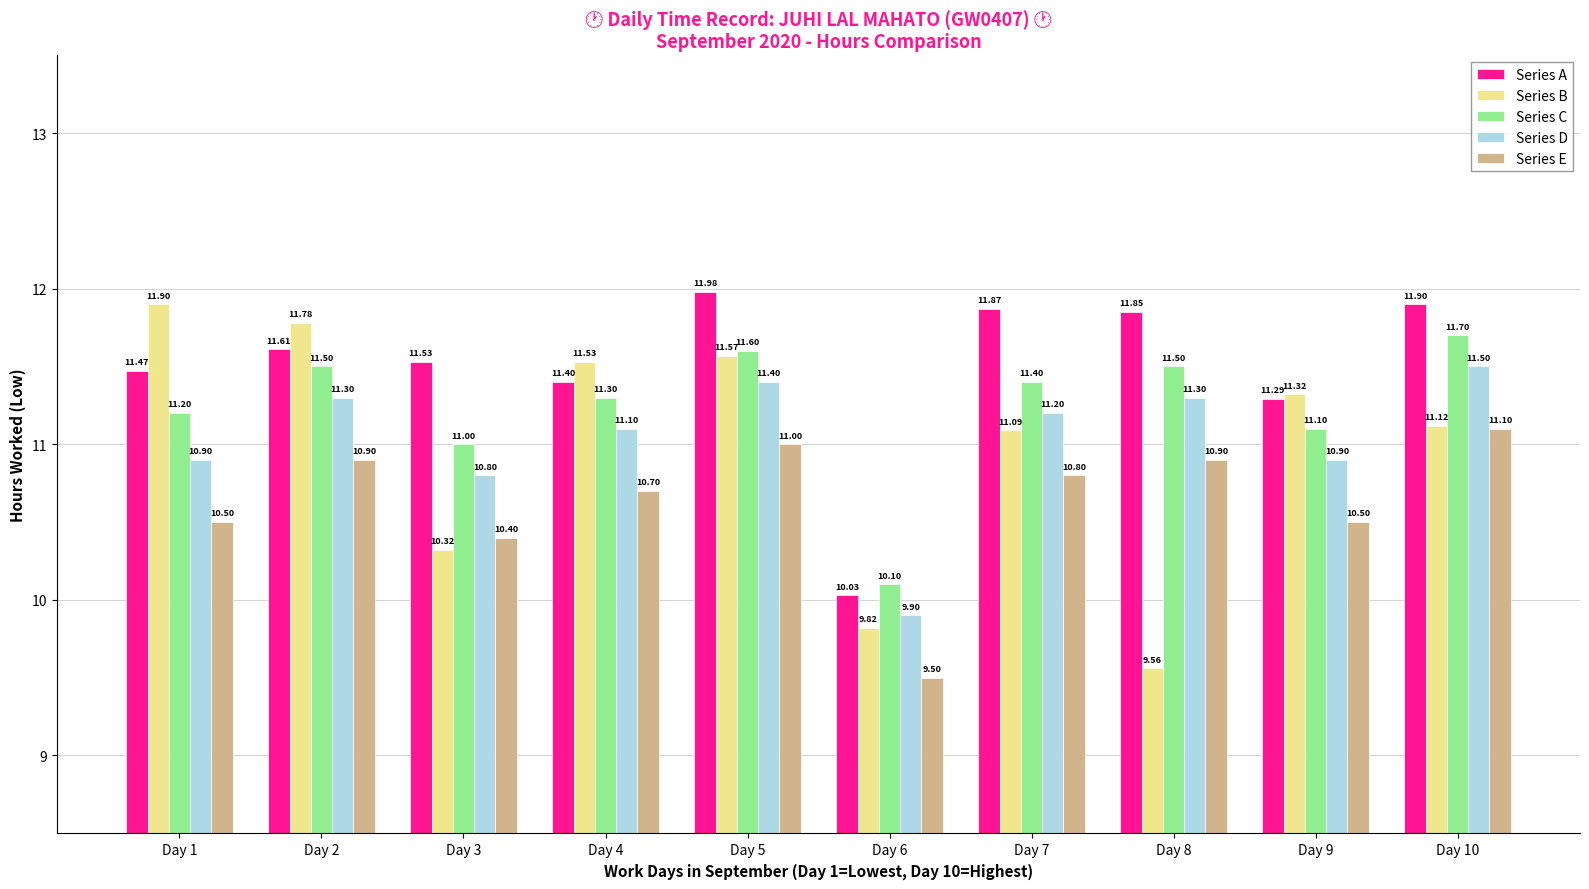

How many distinct data groups are displayed?

5